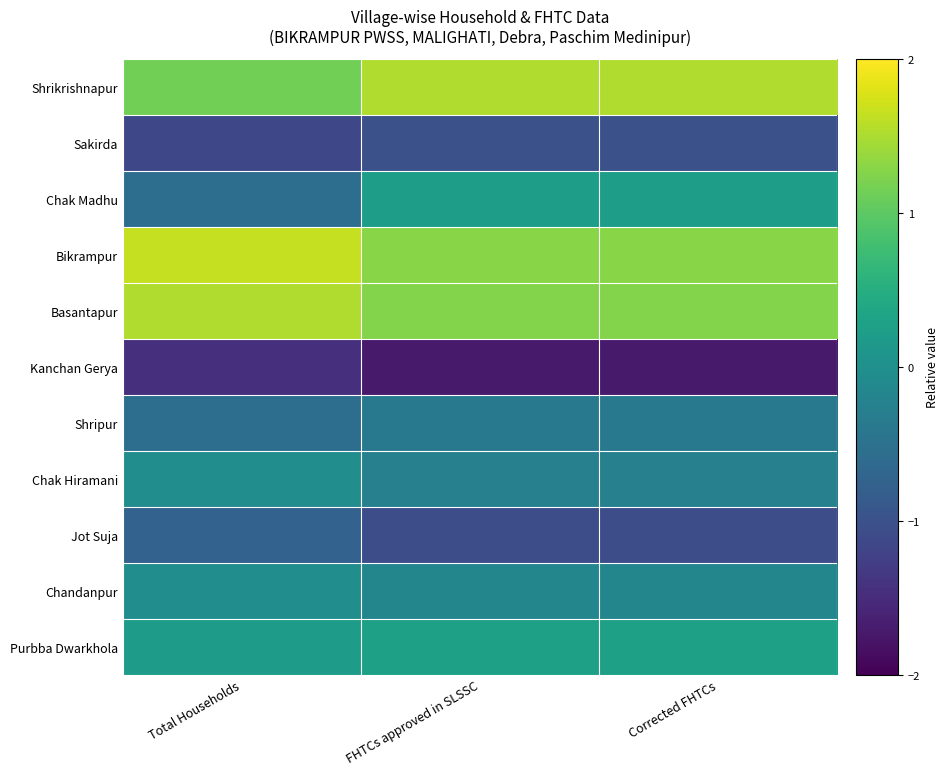

Reading left to right, transcribe all the data shown in this chart.

Shrikrishnapur: Total Households=1.2	FHTCs approved in SLSSC=1.5	Corrected FHTCs=1.5
Sakirda: Total Households=-1.1	FHTCs approved in SLSSC=-1.0	Corrected FHTCs=-1.0
Chak Madhu: Total Households=-0.6	FHTCs approved in SLSSC=0.2	Corrected FHTCs=0.2
Bikrampur: Total Households=1.7	FHTCs approved in SLSSC=1.3	Corrected FHTCs=1.3
Basantapur: Total Households=1.5	FHTCs approved in SLSSC=1.3	Corrected FHTCs=1.3
Kanchan Gerya: Total Households=-1.5	FHTCs approved in SLSSC=-1.7	Corrected FHTCs=-1.7
Shripur: Total Households=-0.6	FHTCs approved in SLSSC=-0.4	Corrected FHTCs=-0.4
Chak Hiramani: Total Households=-0.0	FHTCs approved in SLSSC=-0.3	Corrected FHTCs=-0.3
Jot Suja: Total Households=-0.7	FHTCs approved in SLSSC=-1.1	Corrected FHTCs=-1.1
Chandanpur: Total Households=-0.0	FHTCs approved in SLSSC=-0.2	Corrected FHTCs=-0.2
Purbba Dwarkhola: Total Households=0.2	FHTCs approved in SLSSC=0.3	Corrected FHTCs=0.3